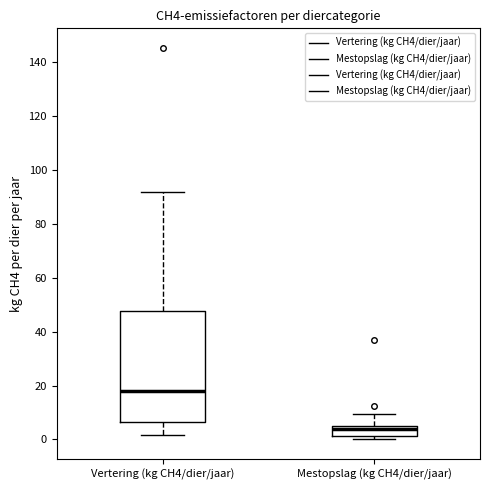

Comparing the boxes themselves (not the whiskers), which one is the tallest?

Vertering (kg CH4/dier/jaar)